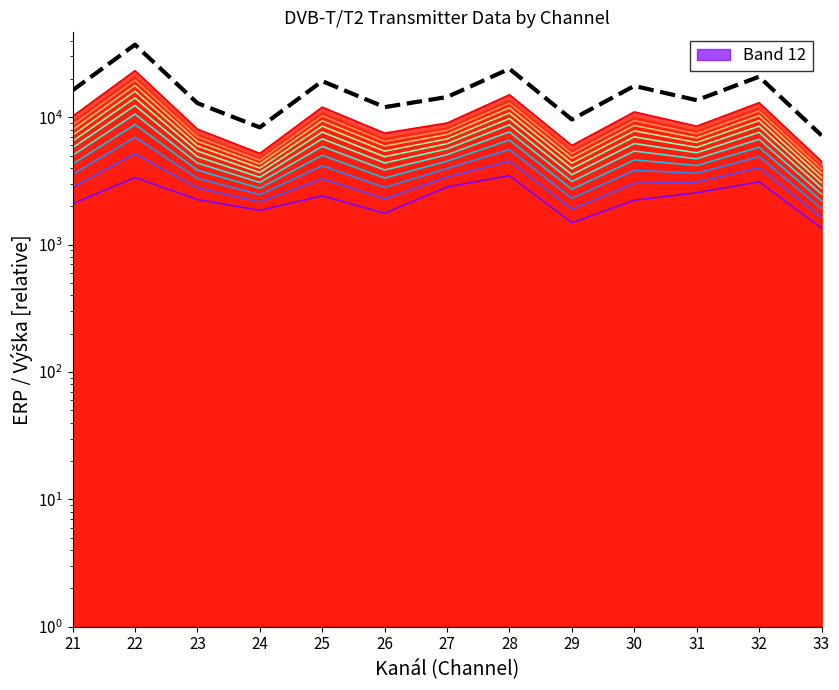

At which label does the data first exceed 14400?

21